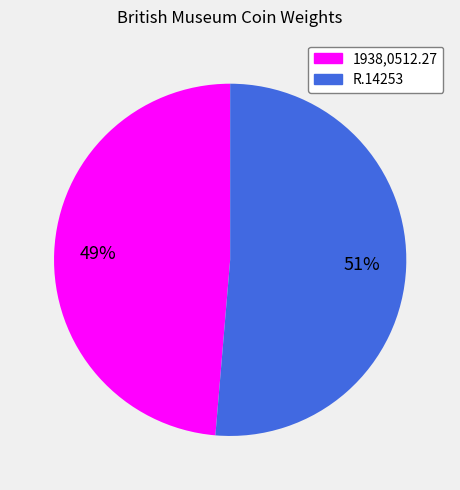

To the nearest percent, what percentage of the pie is 1938,0512.27?

49%